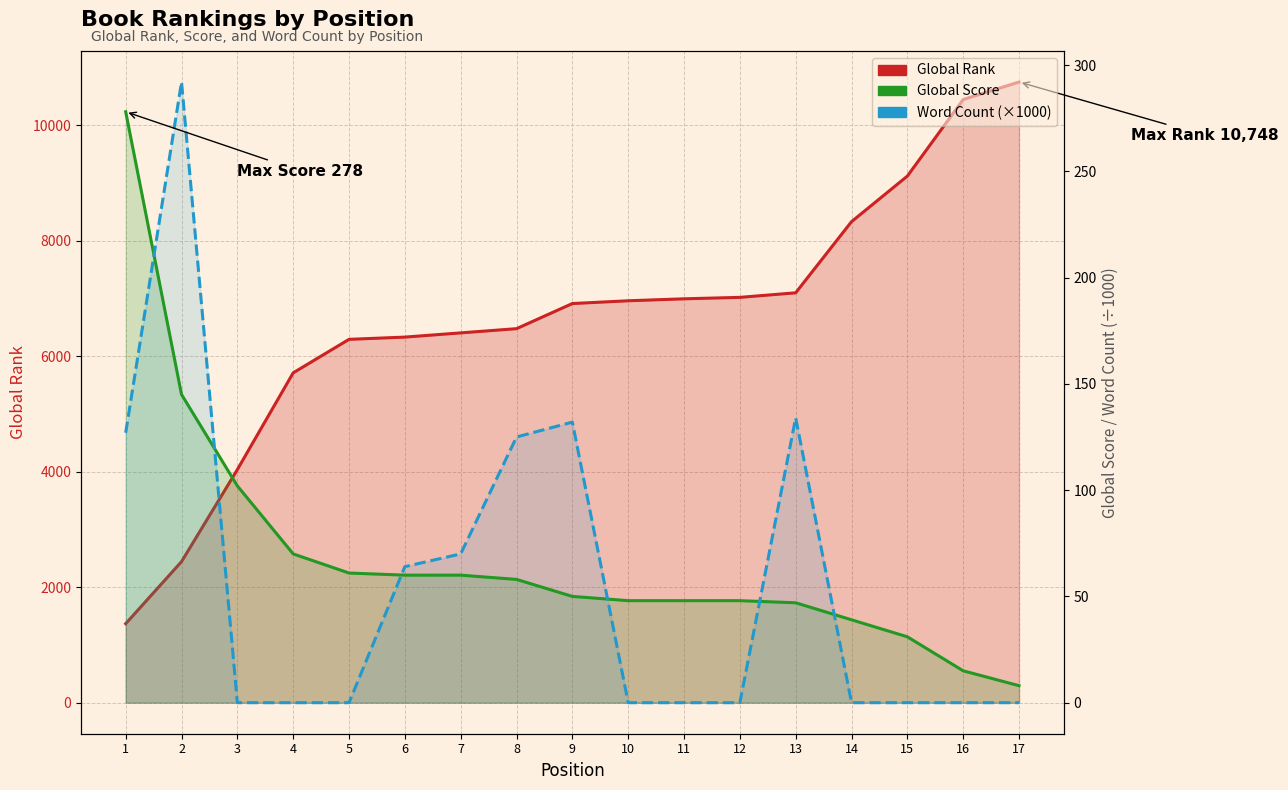

True or false: Global Rank has more than 1 interior local peaks.

False